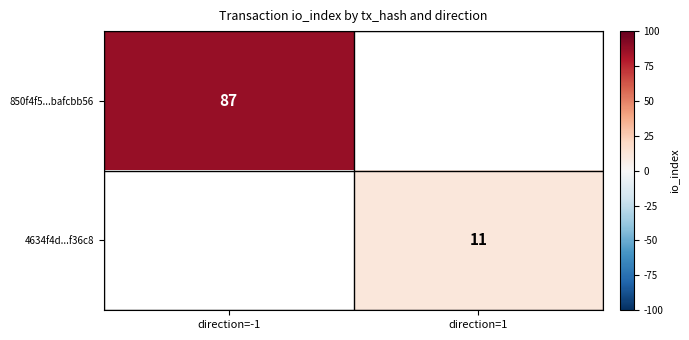

The 4634f4d...f36c8 series shows 7 at direction=1. True or false?

False